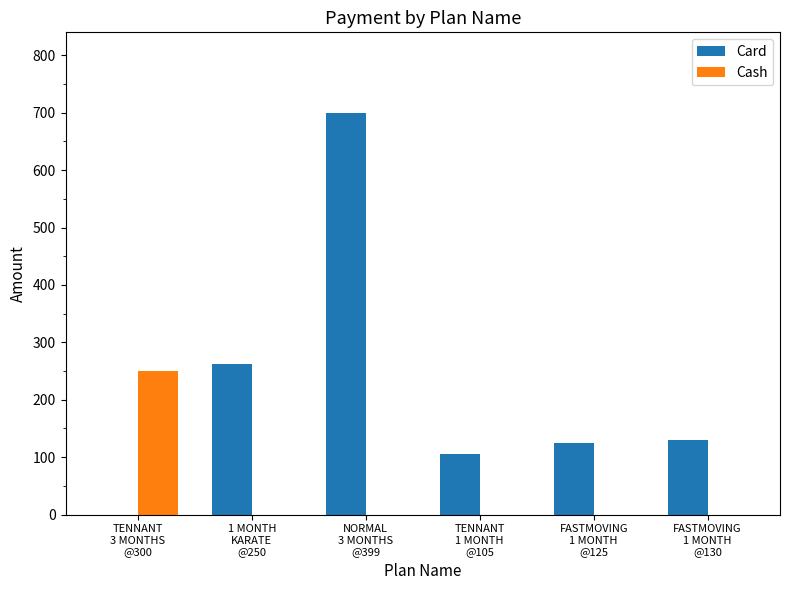

Is it true that Cash equals -105 at 1 MONTH
KARATE
@250?

False